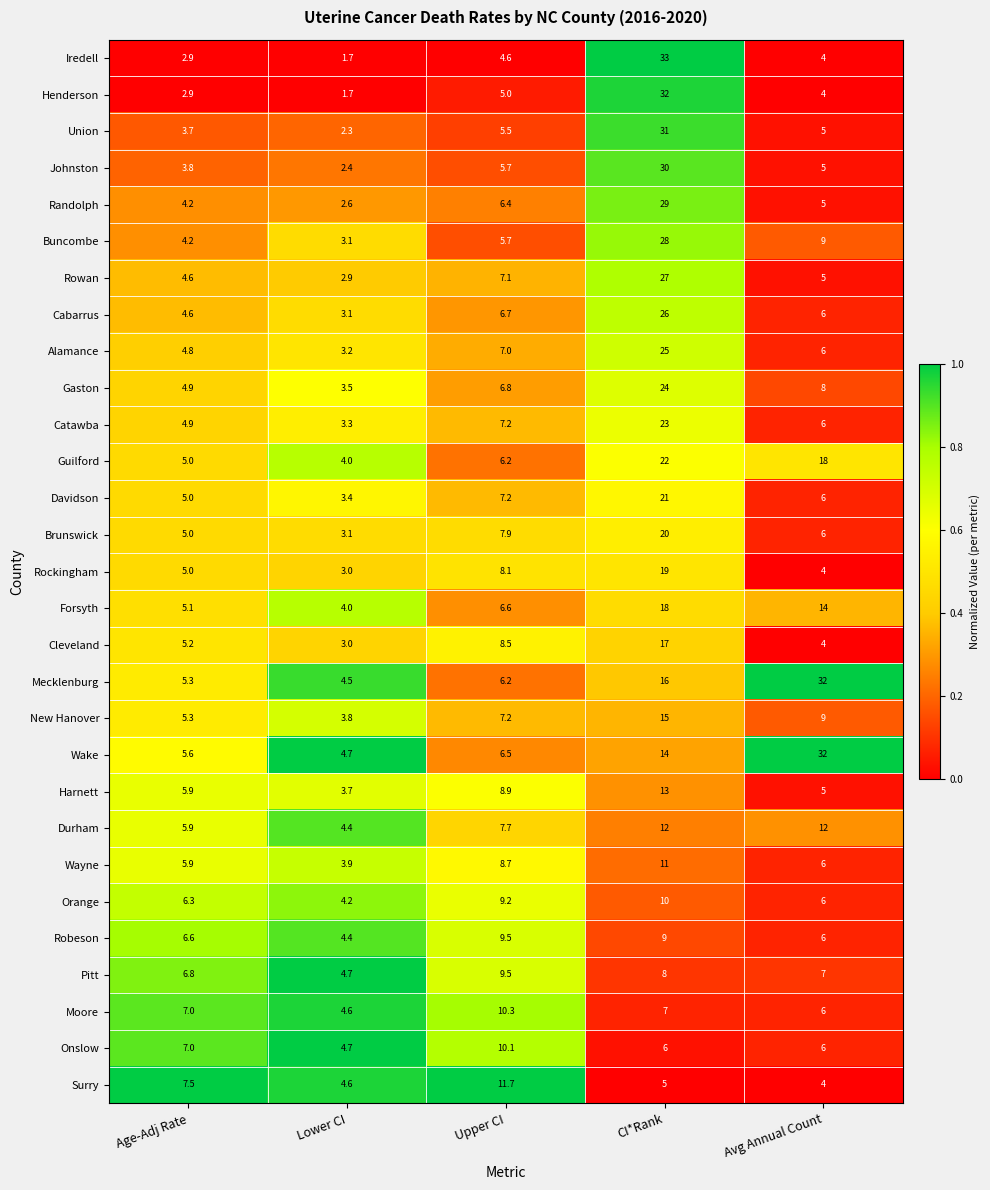

What is the difference between the Brunswick values at Lower CI and Age-Adj Rate?

1.9